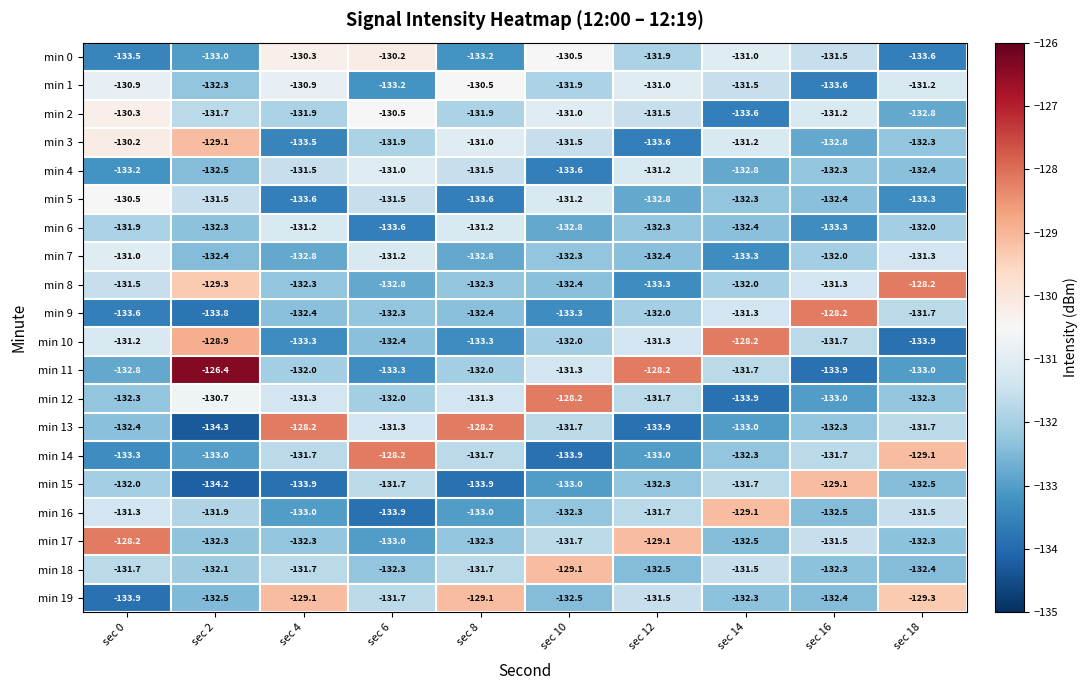

Read the min 17 value at sec 10.

-131.7